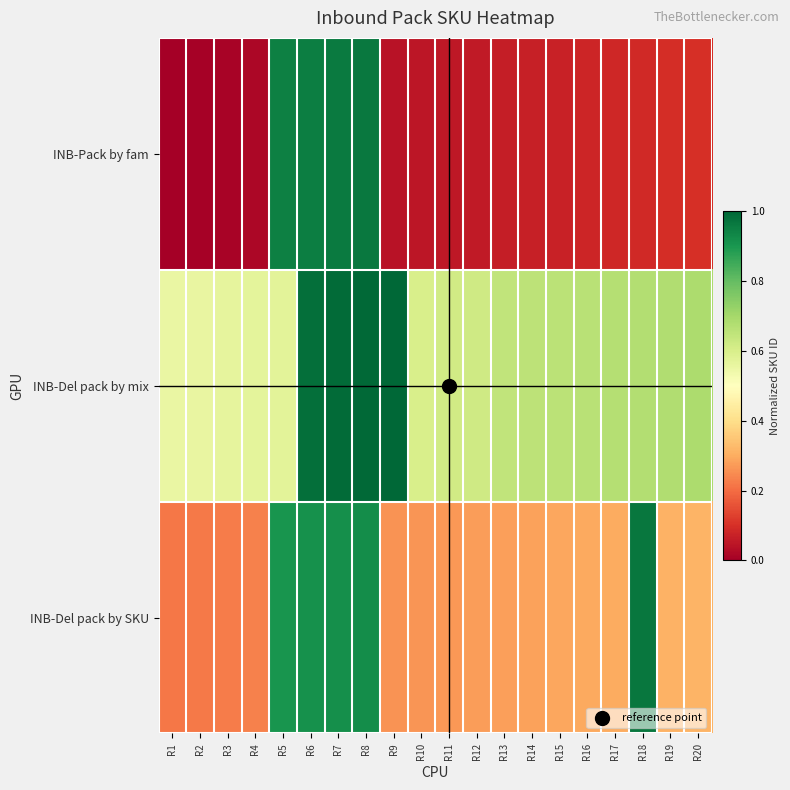

Between R11 and R1, which is larger?

R11